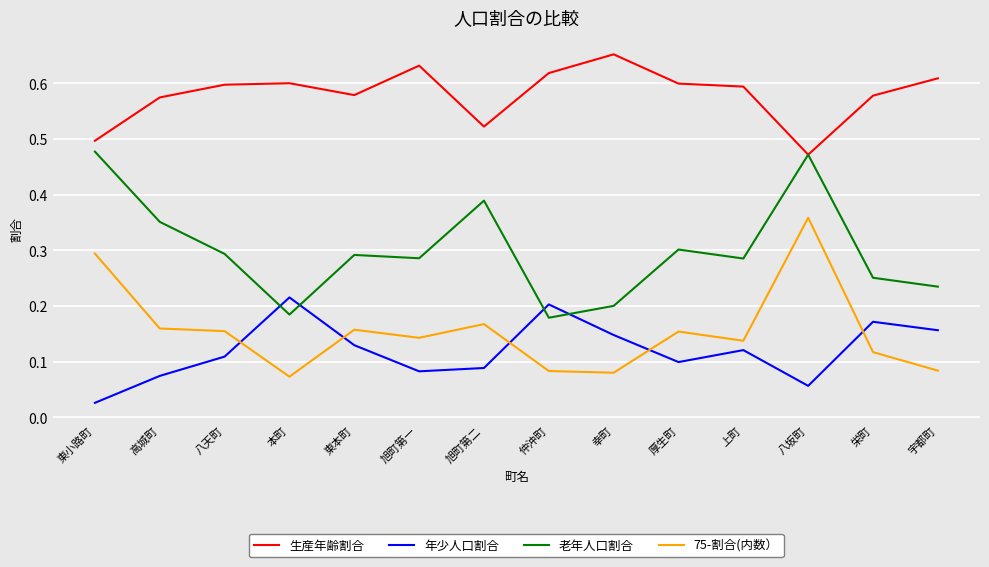

Where do 老年人口割合 and 年少人口割合 first cross each other?

八天町 and 本町